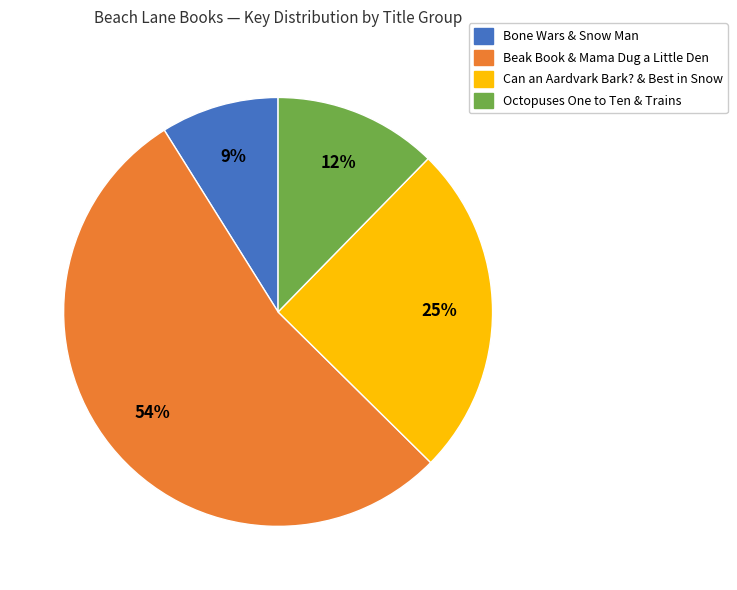

Which category accounts for the majority?

Beak Book & Mama Dug a Little Den